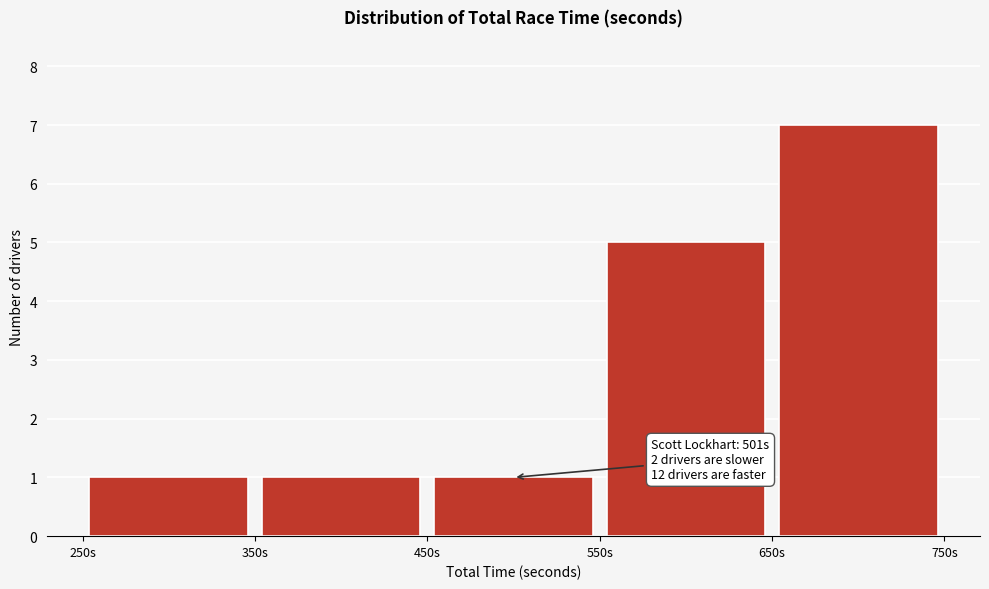

Over which range of the x-axis is the bar tallest?

650 to 750